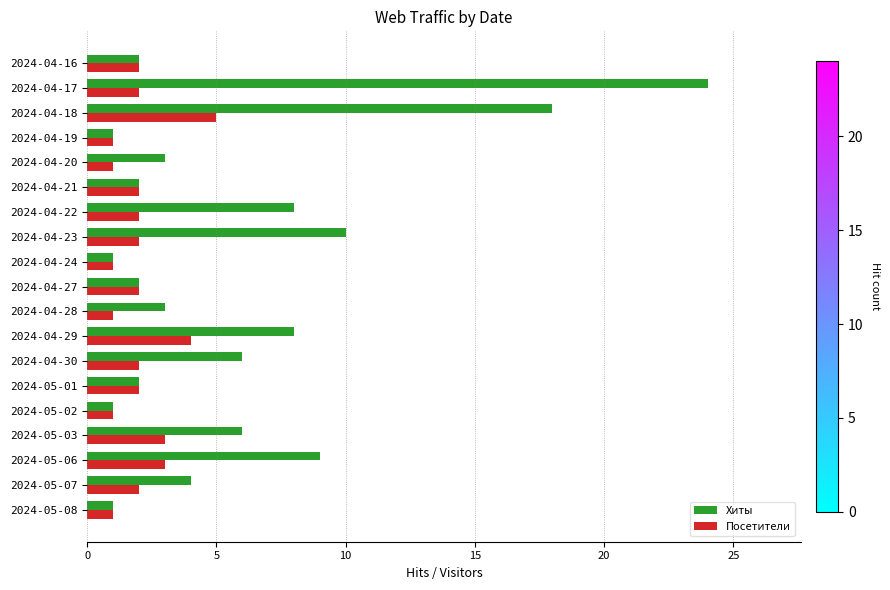

The Посетители series shows 0 at 2024-04-28. True or false?

False